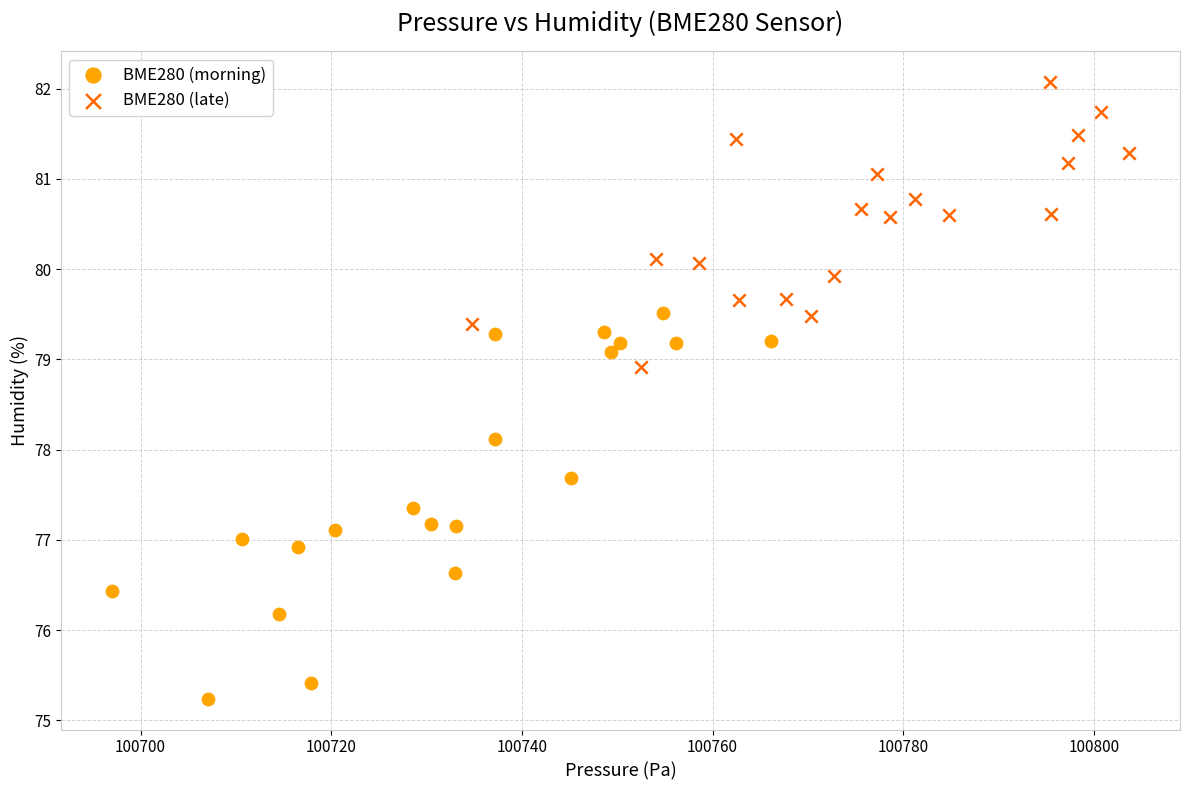

Which series reaches the minimum Y coordinate?

BME280 (morning)